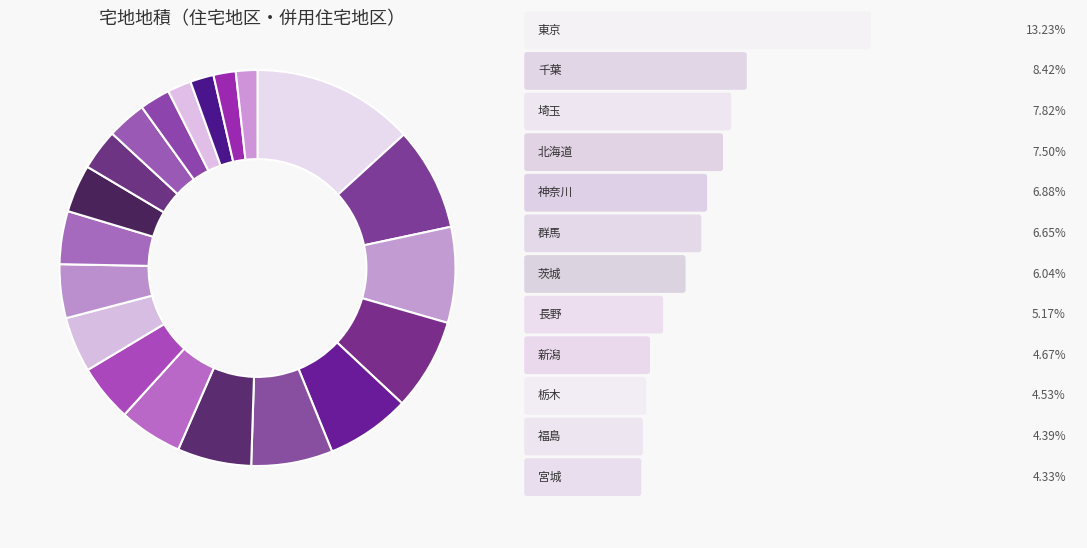

How many slices are in this pie chart?

20